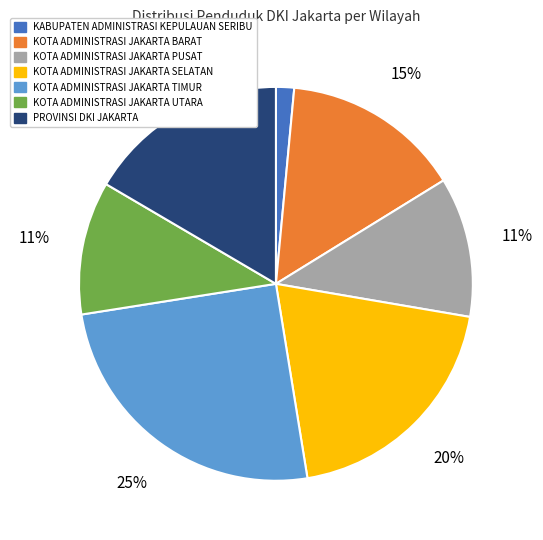

Is it true that PROVINSI DKI JAKARTA is 6% of the pie?

False